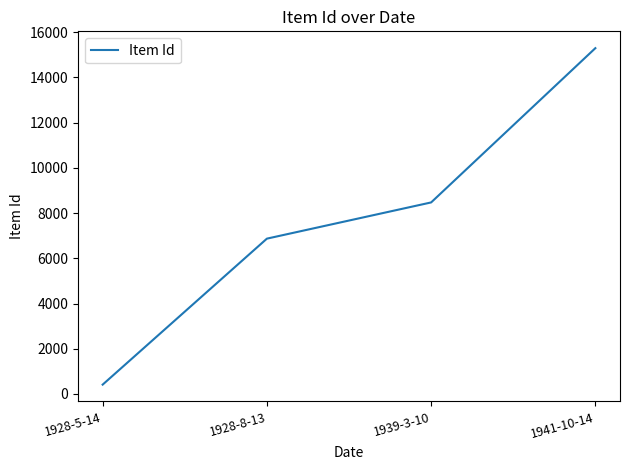

Where is the data nearest to the value 7852?

1939-3-10